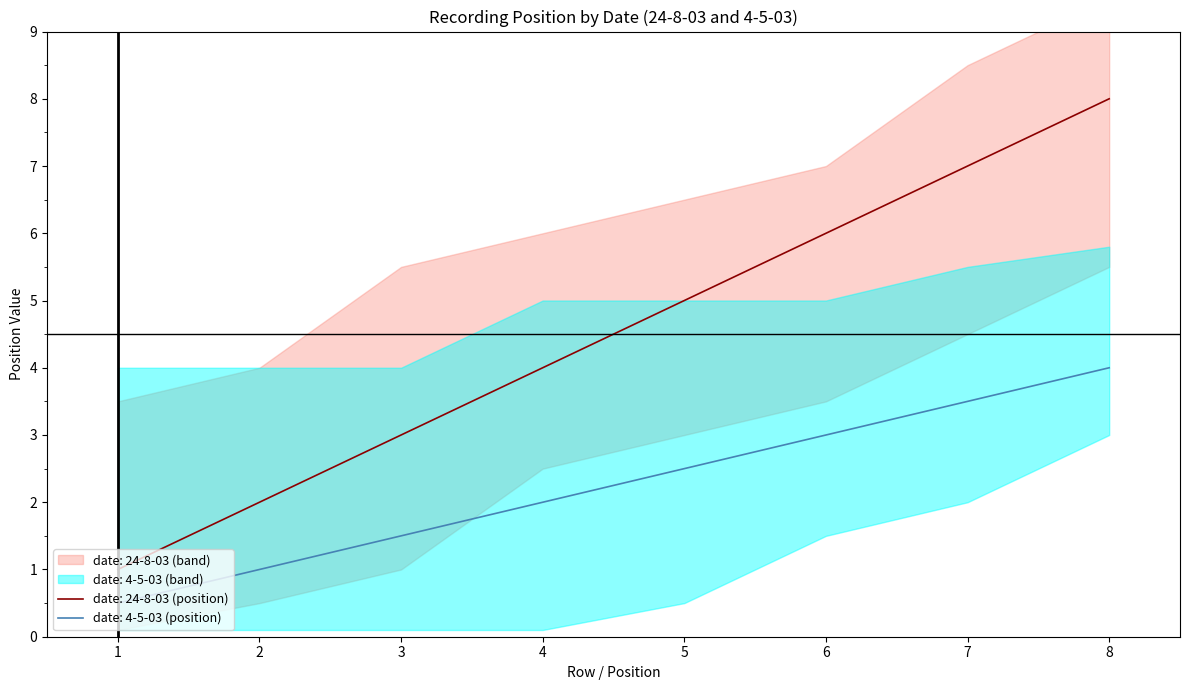

Is it true that date: 24-8-03 (position) equals 3.0 at 2?

False